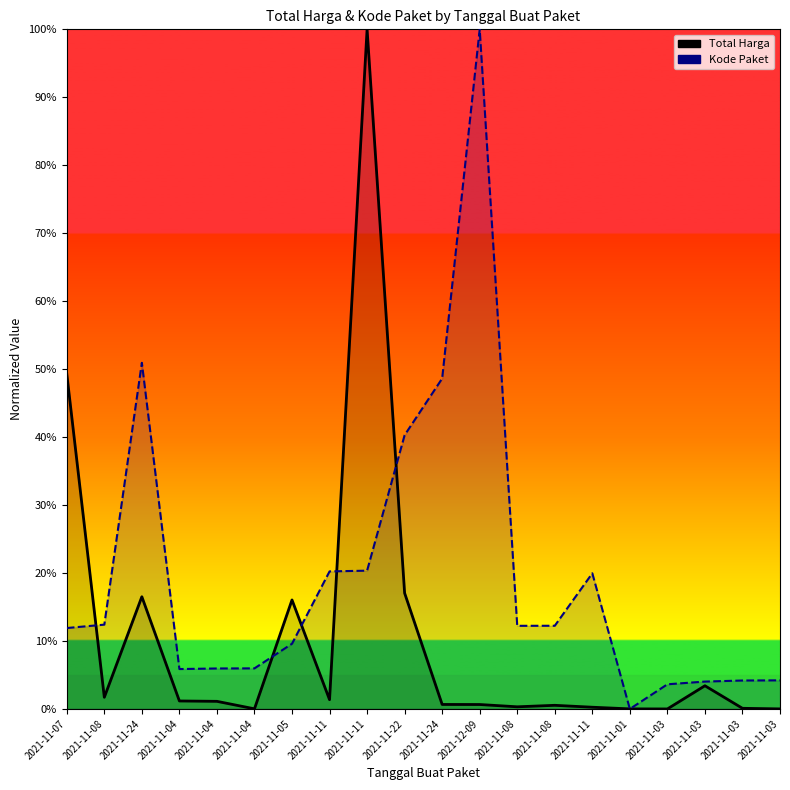

Between 2021-11-04 and 2021-11-08, which series saw the biggest shift?

Kode Paket (line)